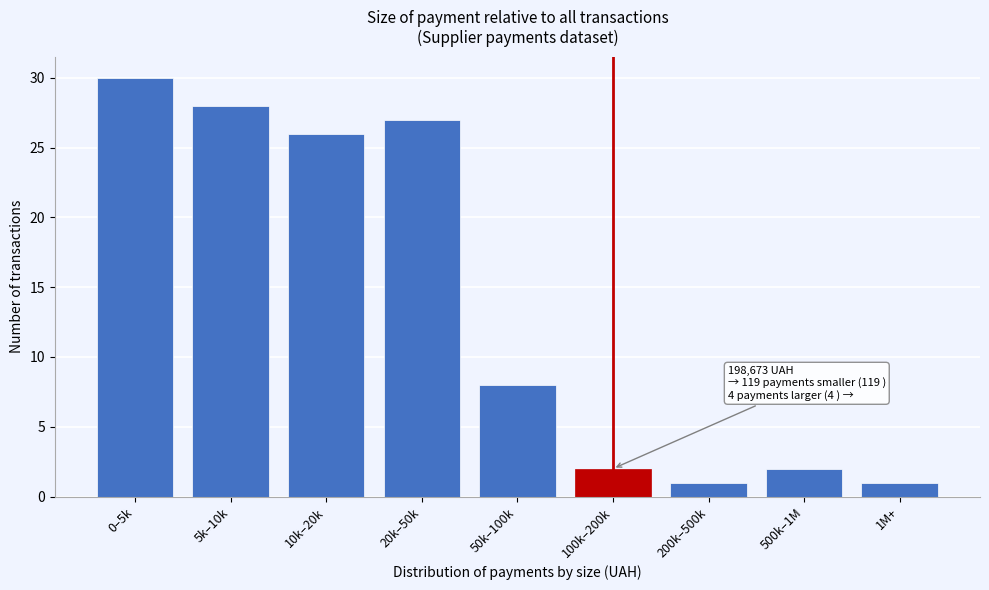

Reading right to left, extract all data points from this chart.

1M+=1	500k–1M=2	200k–500k=1	100k–200k=2	50k–100k=8	20k–50k=27	10k–20k=26	5k–10k=28	0–5k=30